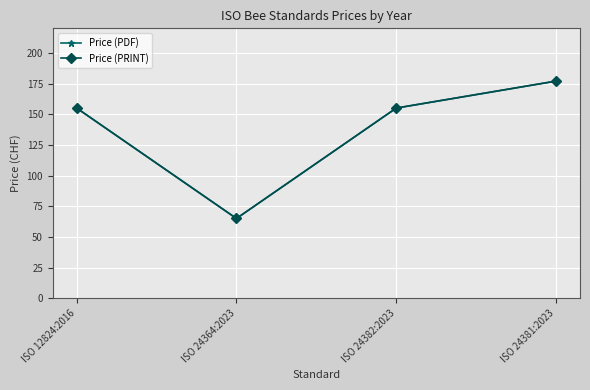

Reading left to right, transcribe all the data shown in this chart.

Price (PDF): ISO 12824:2016=155	ISO 24364:2023=65	ISO 24382:2023=155	ISO 24381:2023=177
Price (PRINT): ISO 12824:2016=155	ISO 24364:2023=65	ISO 24382:2023=155	ISO 24381:2023=177